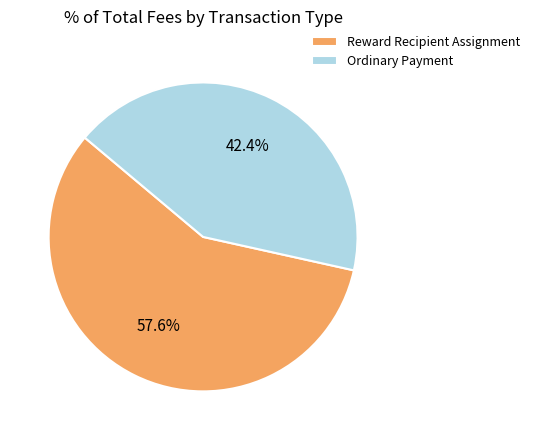

How many segments does this pie chart have?

2